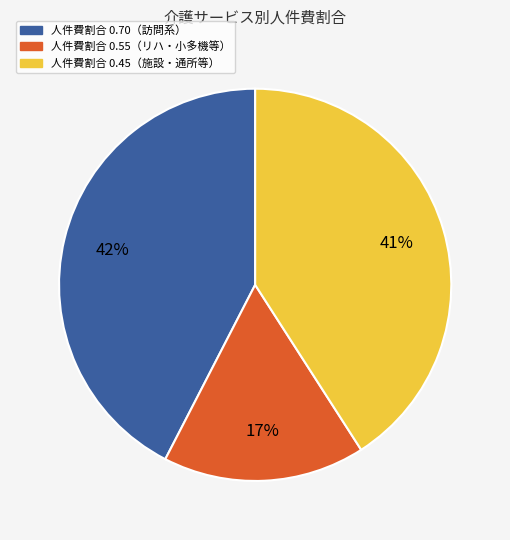

To the nearest percent, what is the average slice percentage?

33%